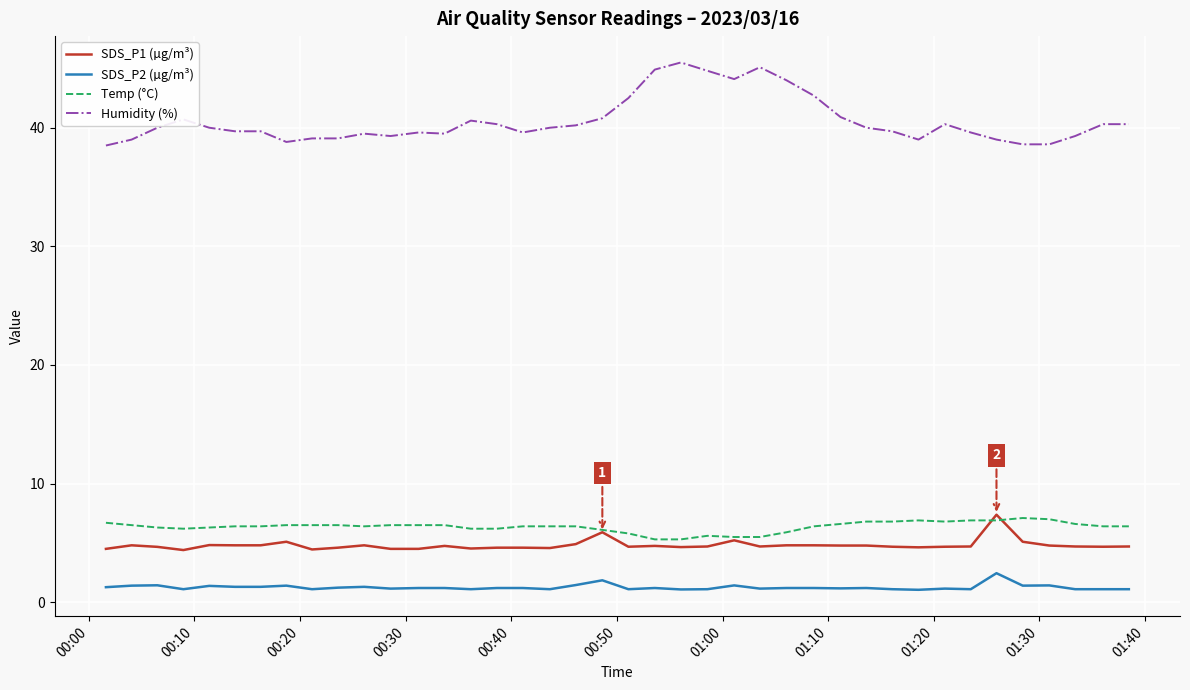

True or false: SDS_P1 (µg/m³) and SDS_P2 (µg/m³) intersect in this chart.

False